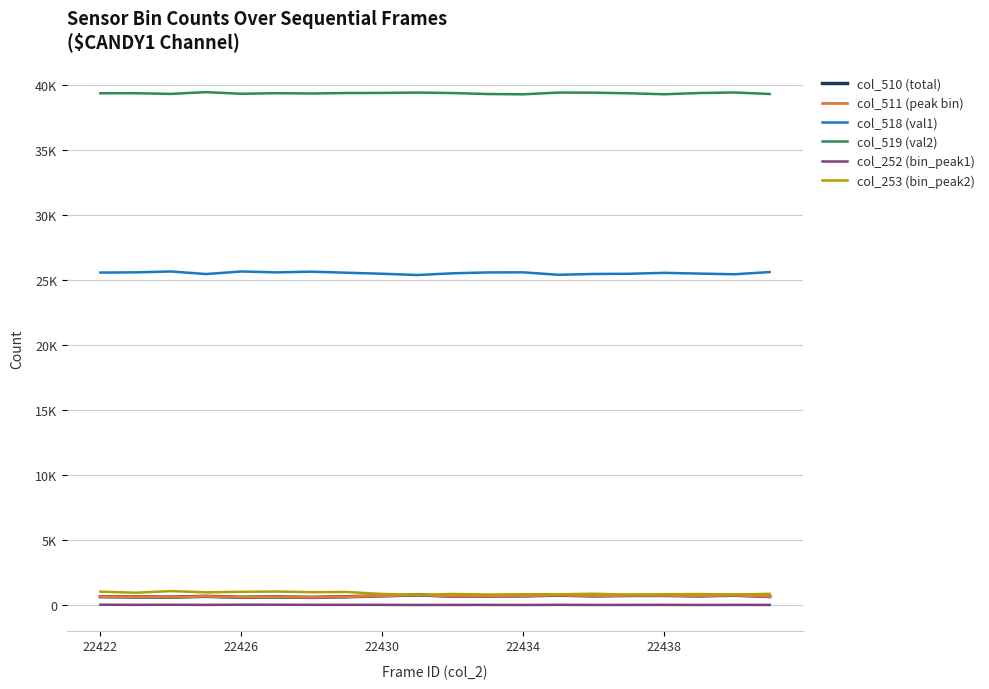

Does the chart display data point markers on the line(s)?

No